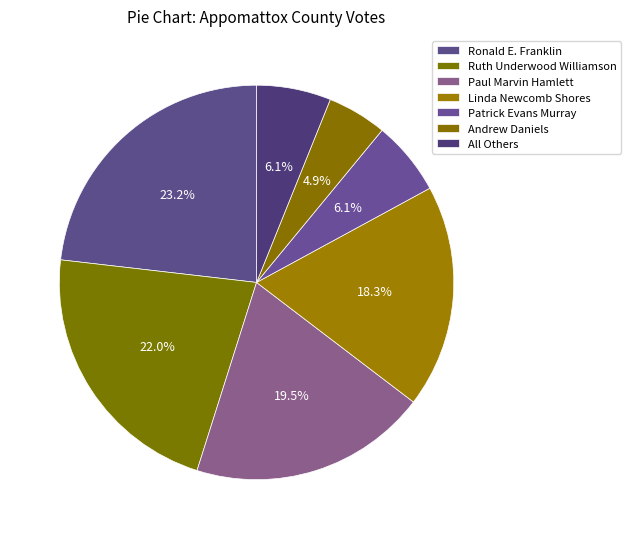

What percentage is the Ruth Underwood Williamson slice, to the nearest percent?

22%